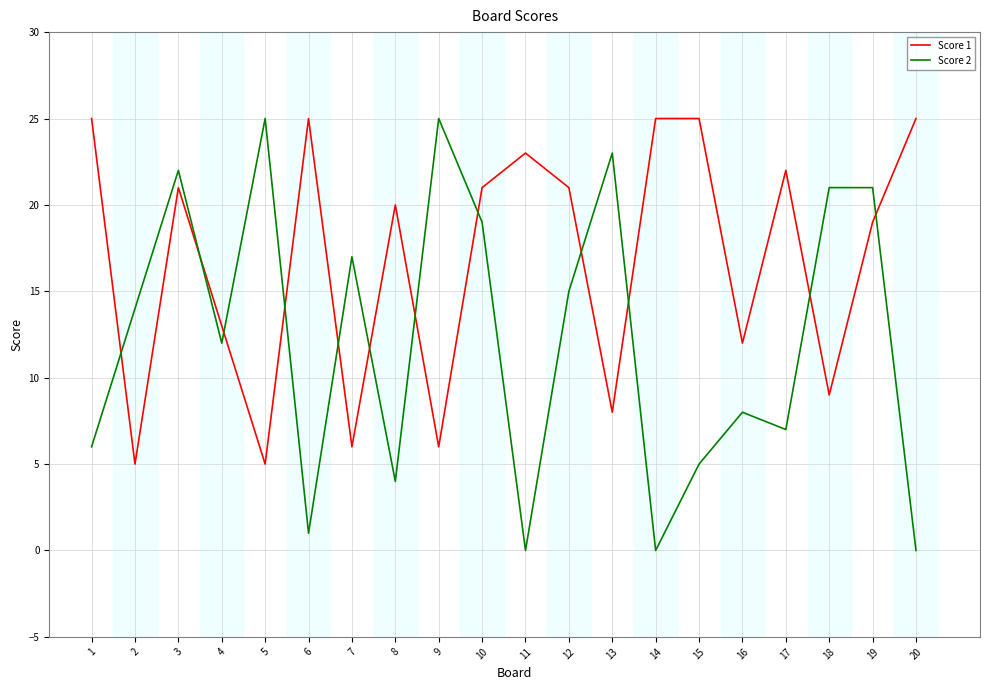

What is the sum of all Score 1 values?

336